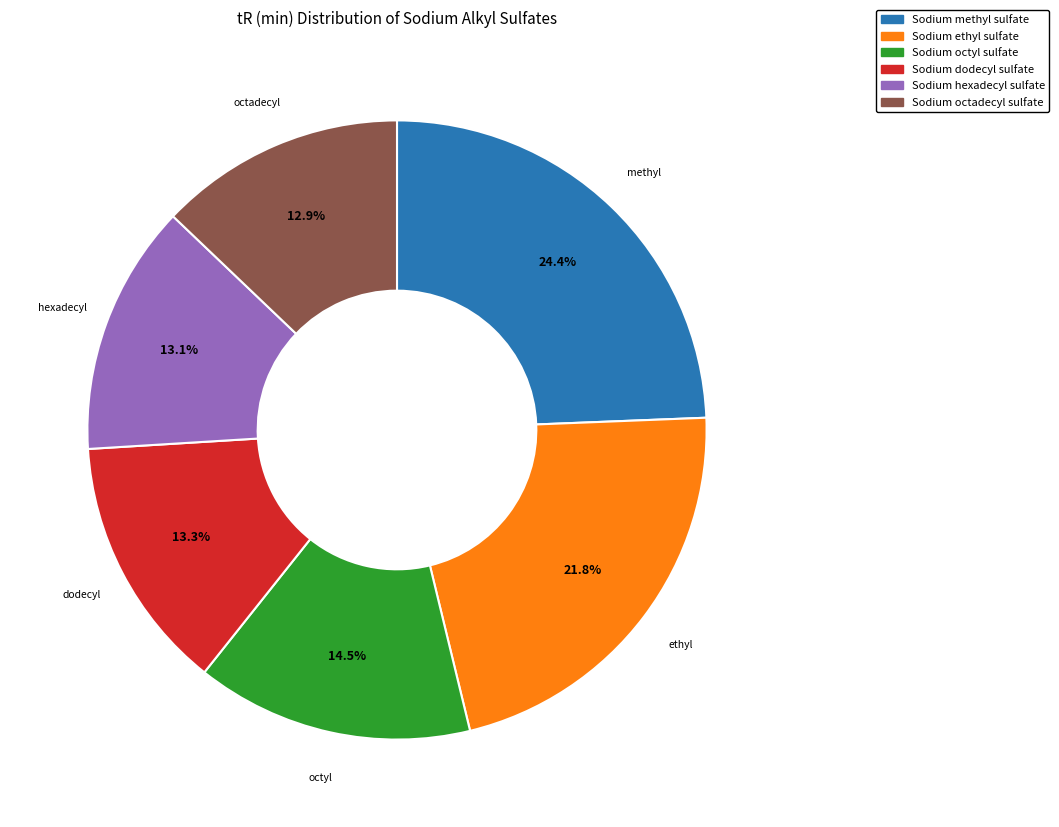

True or false: Sodium ethyl sulfate accounts for 22% of the total.

True